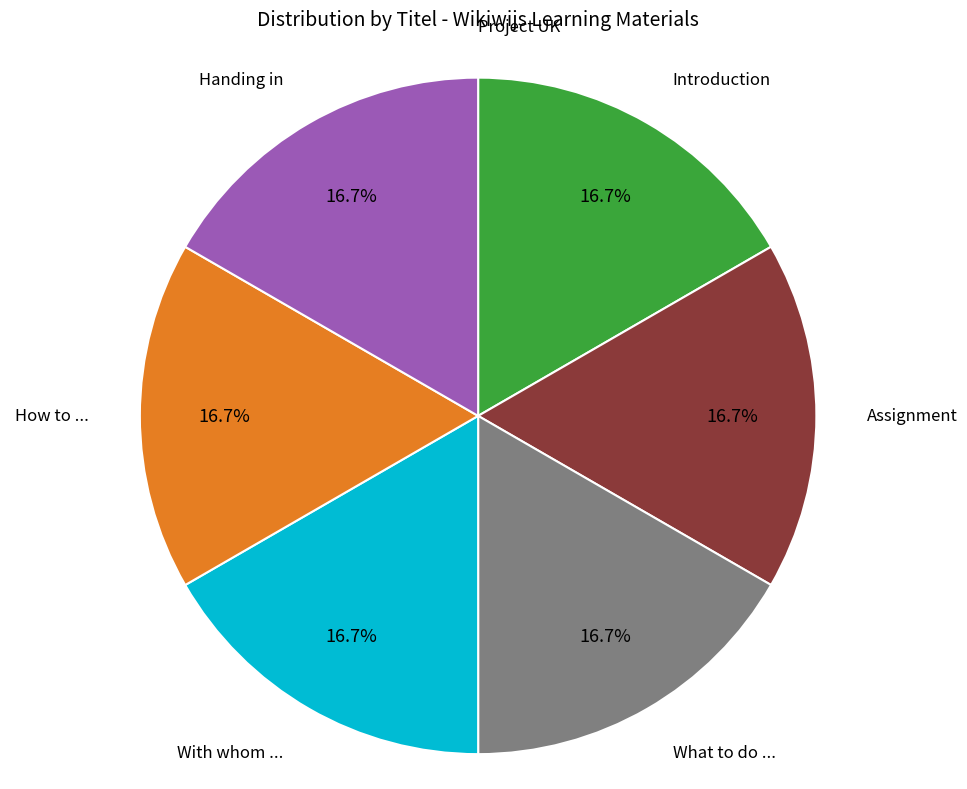

Is there a majority slice in this chart?

No